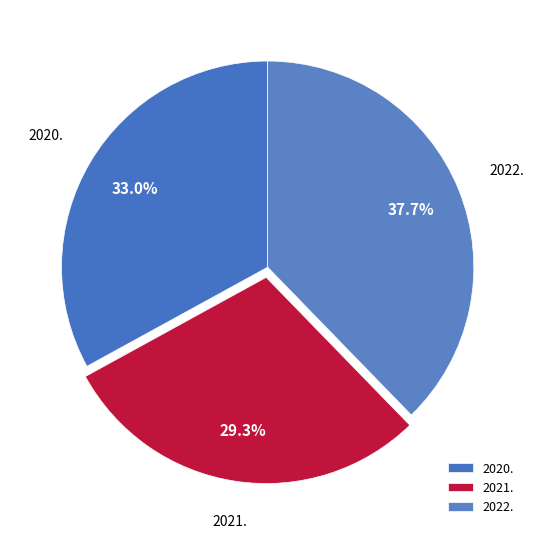

Which slice is the smallest?

2021.